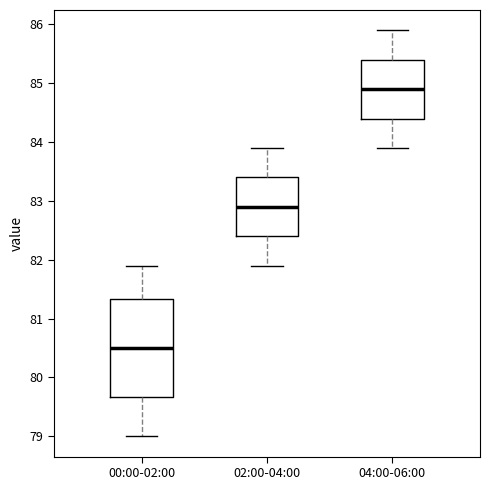

Which box is the tallest, from its lower edge to its upper edge?

00:00-02:00